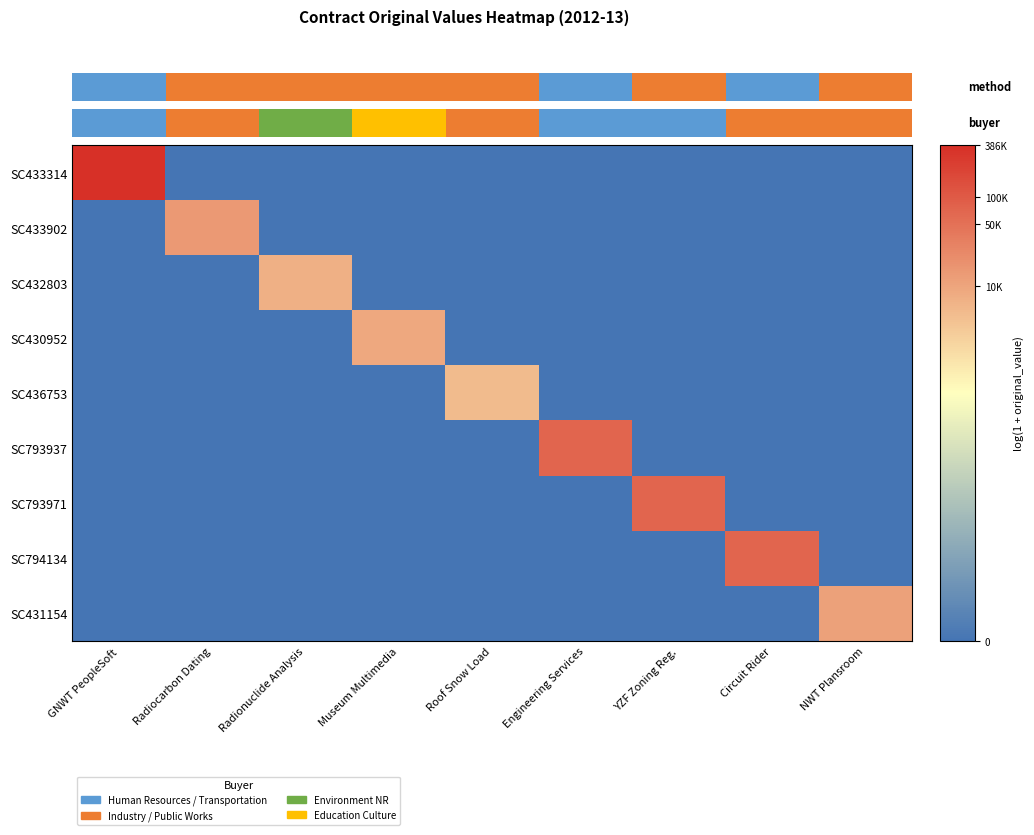

At which category does the chart reach its peak across all series?

GNWT PeopleSoft